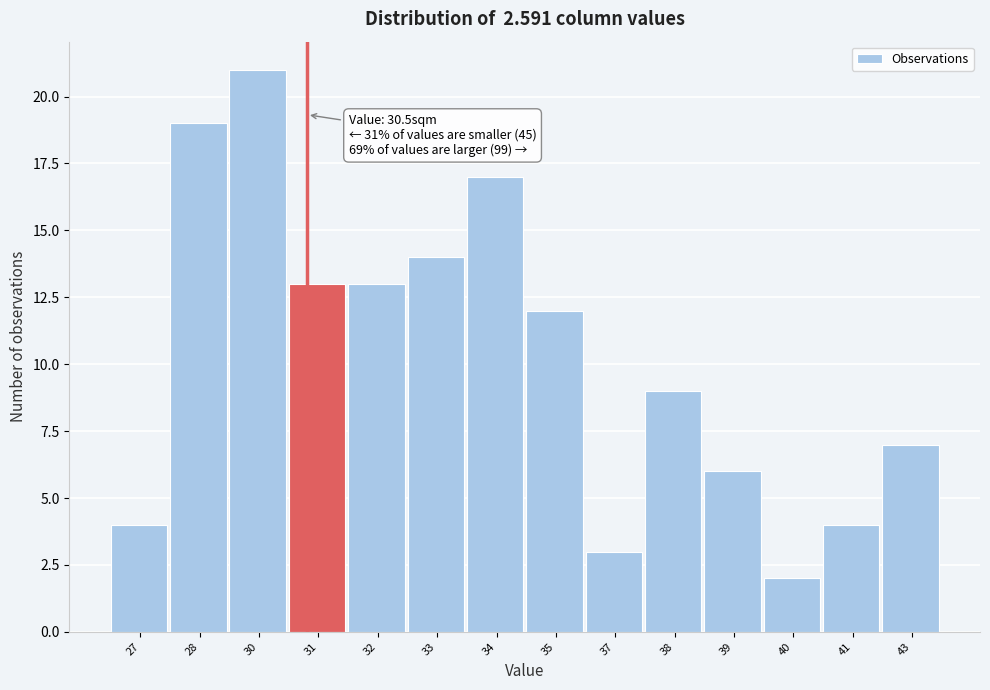

Reading right to left, transcribe all the data shown in this chart.

43=7	41=4	40=2	39=6	38=9	37=3	35=12	34=17	33=14	32=13	31=13	30=21	28=19	27=4